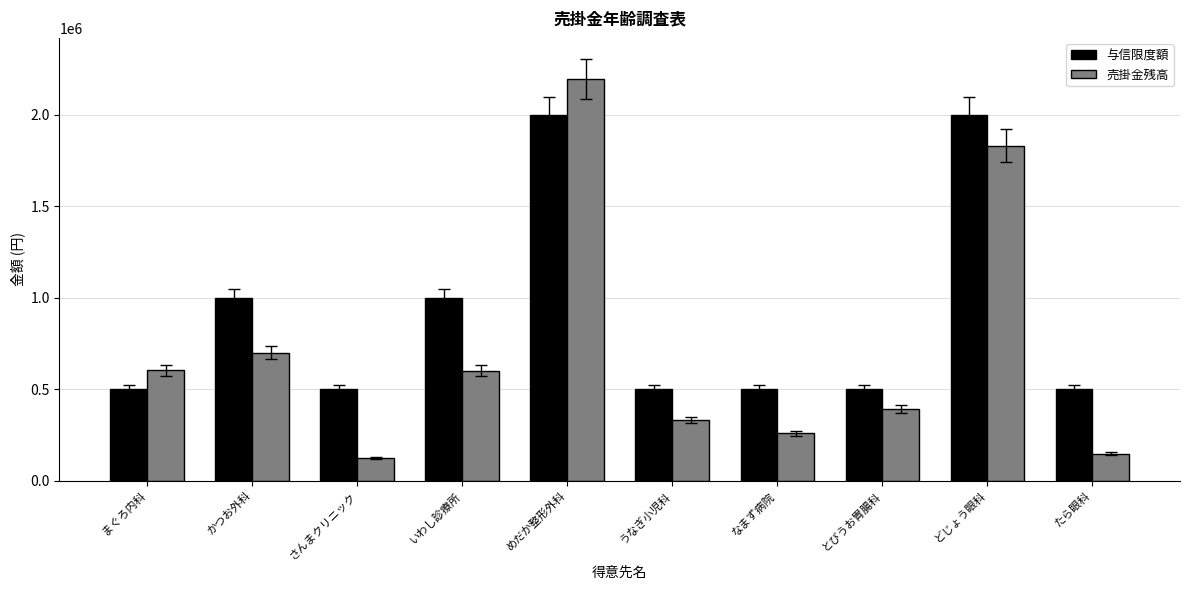

Is it true that 売掛金残高 equals 391650 at とびうお胃腸科?

True